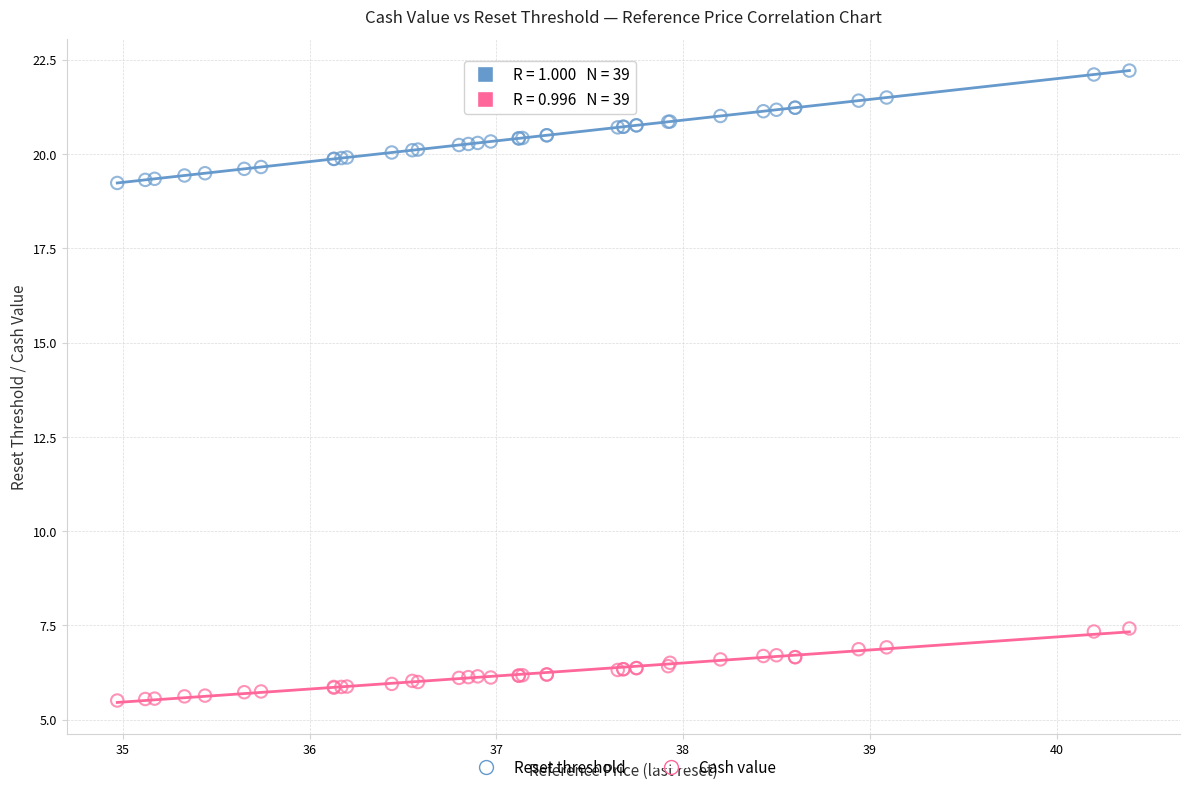

Which series contains the lowest Y value?

Cash value